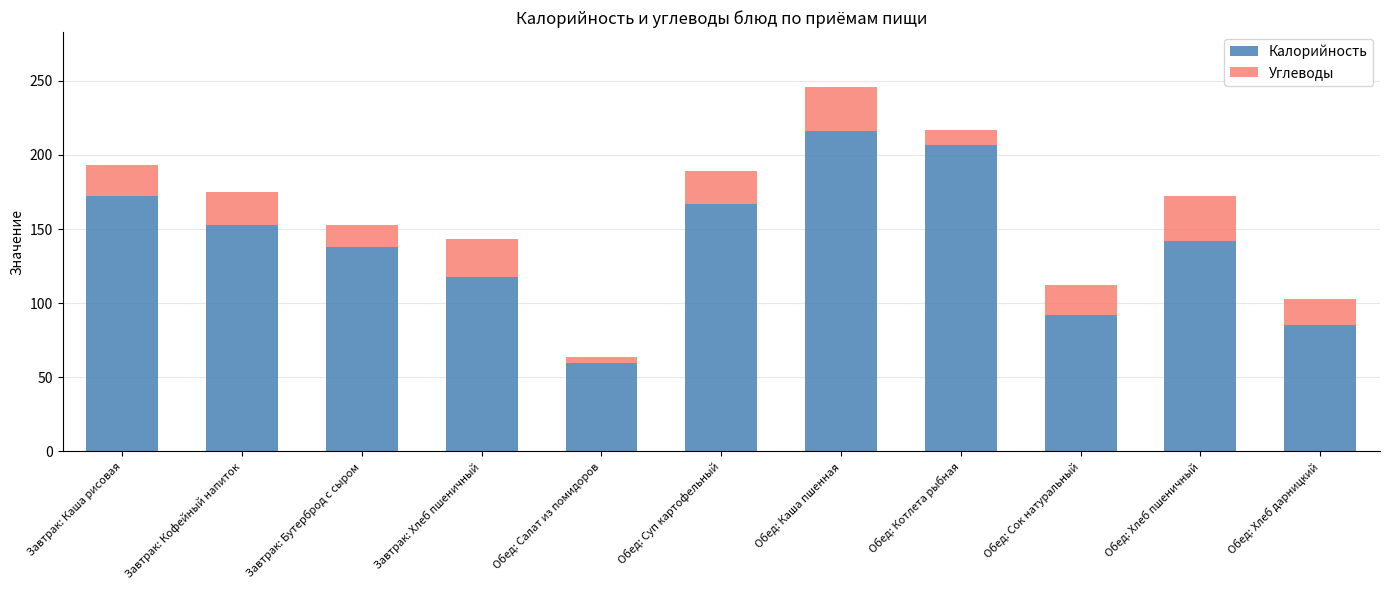

Reading left to right, transcribe the values for Калорийность.

Завтрак: Каша рисовая=172	Завтрак: Кофейный напиток=153	Завтрак: Бутерброд с сыром=138	Завтрак: Хлеб пшеничный=118	Обед: Салат из помидоров=60	Обед: Суп картофельный=167	Обед: Каша пшенная=216	Обед: Котлета рыбная=207	Обед: Сок натуральный=92	Обед: Хлеб пшеничный=142	Обед: Хлеб дарницкий=85